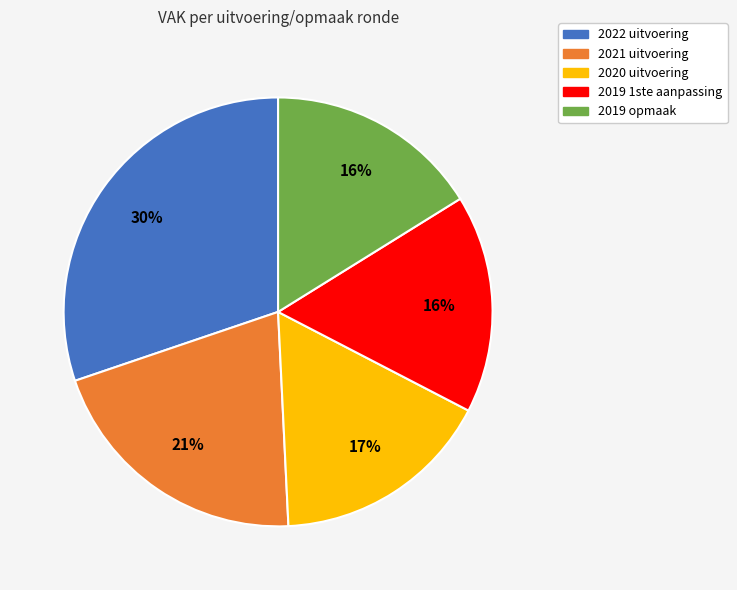

Is there a majority slice in this chart?

No